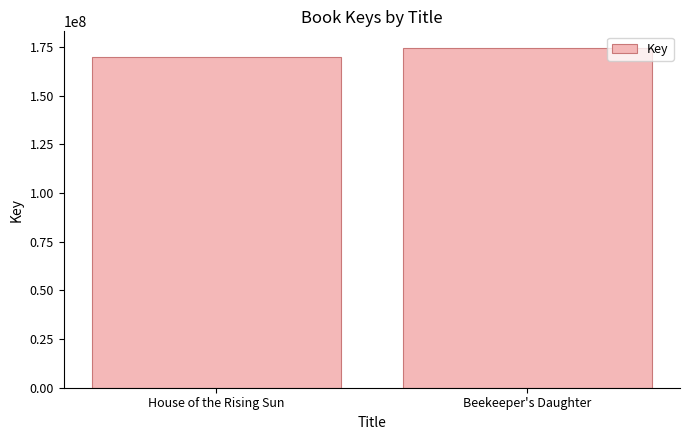

What position from the right is Beekeeper's Daughter?

1